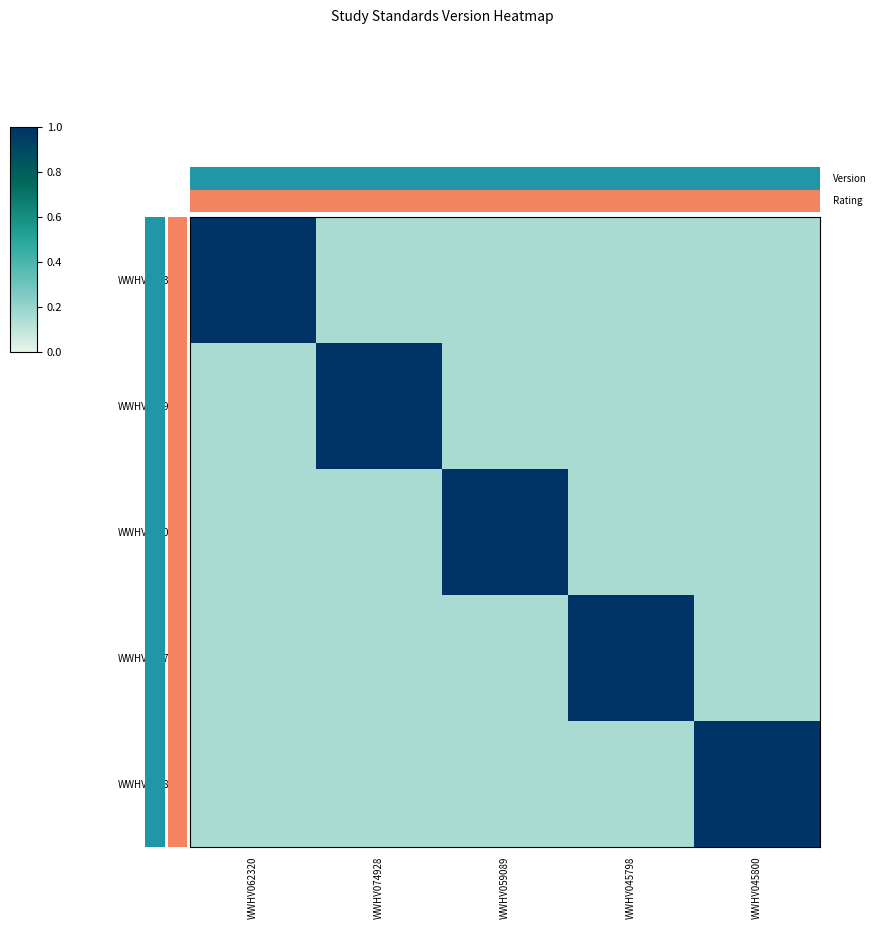

At which category is the sum across all series the highest?

WWHV062320